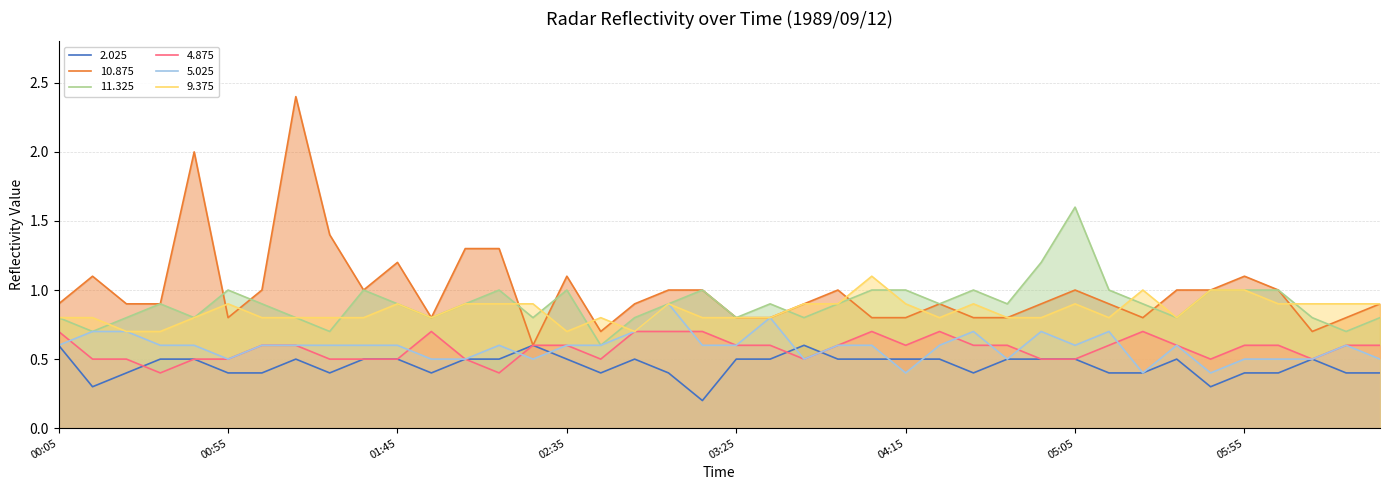

Read the 10.875 value at 1989/09/12 02:45.

0.7